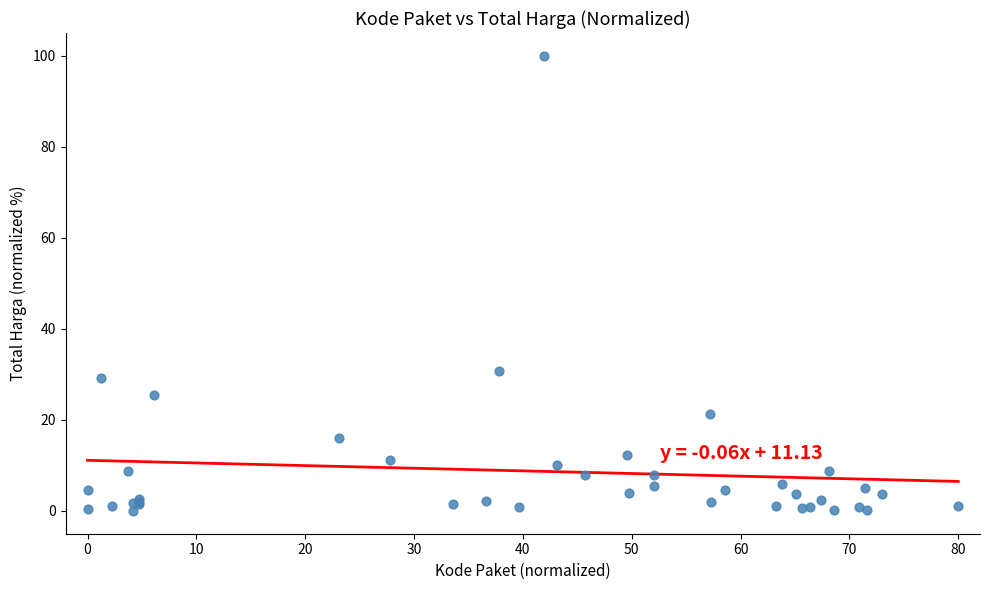

What Y value in the scatter plot is closest to 50?

30.8